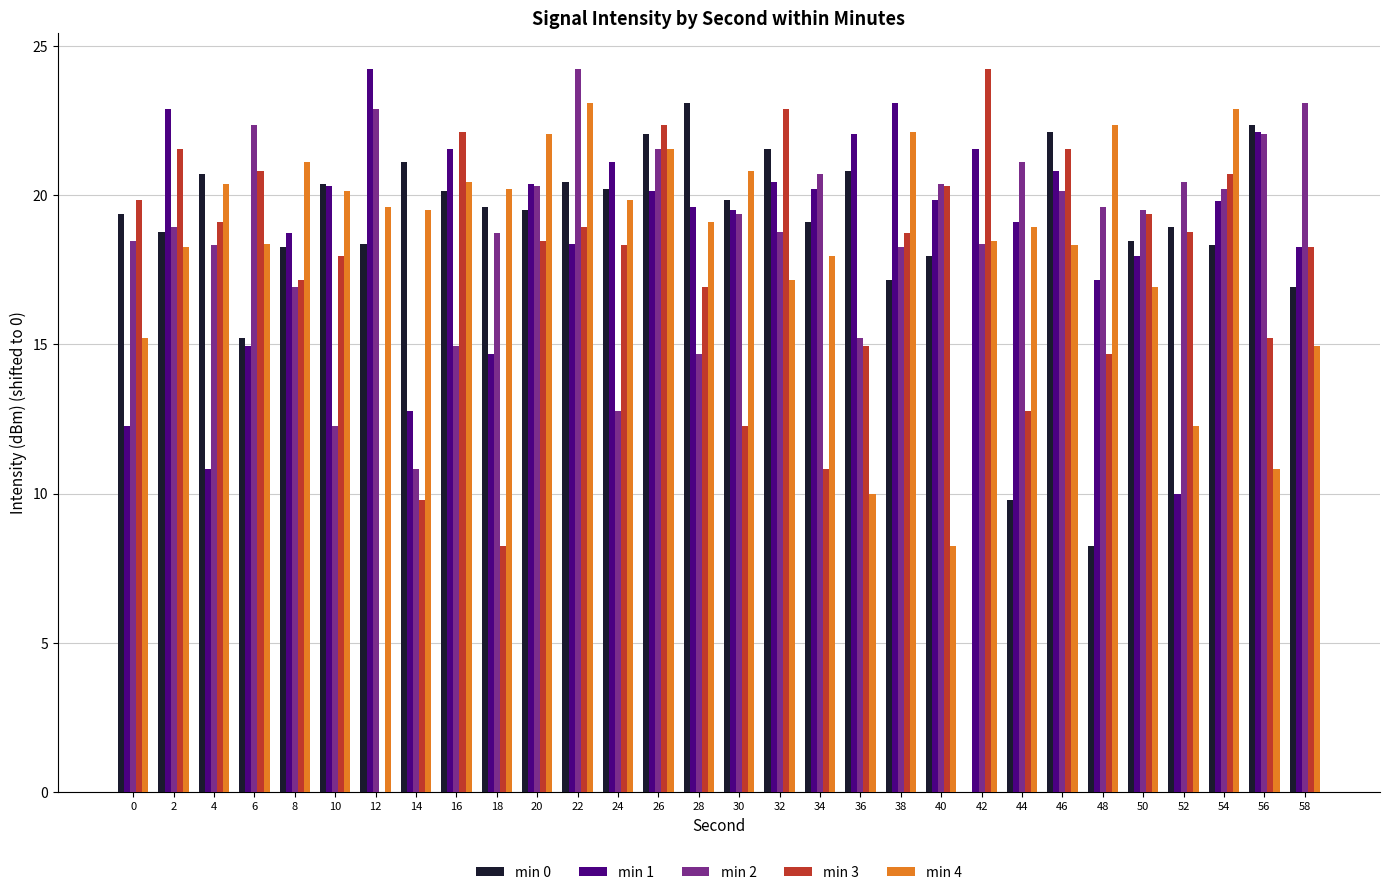

What value does the min 2 series have at 56?

22.0